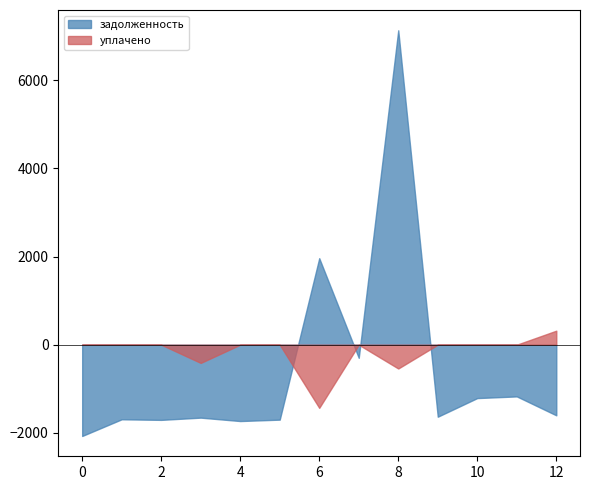

What is the greatest value displayed?

7136.5